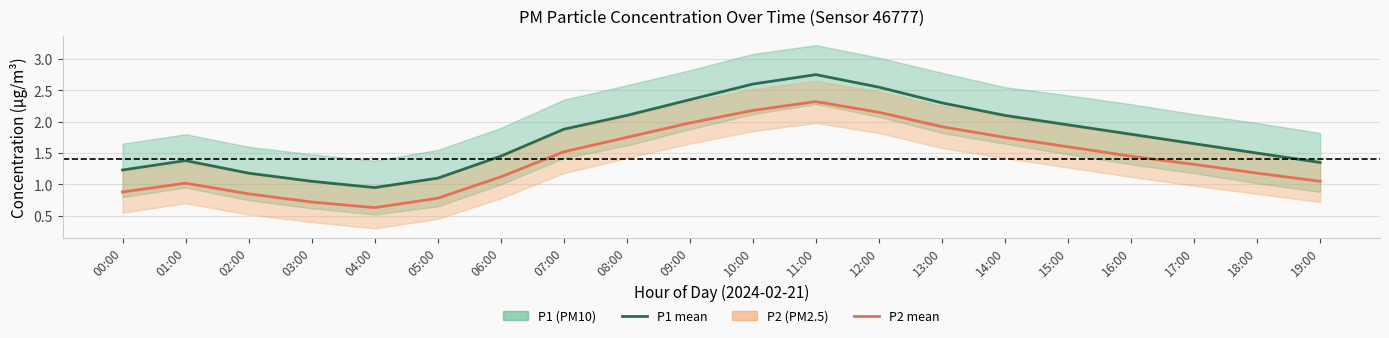

At which category is the sum across all series the highest?

11:00